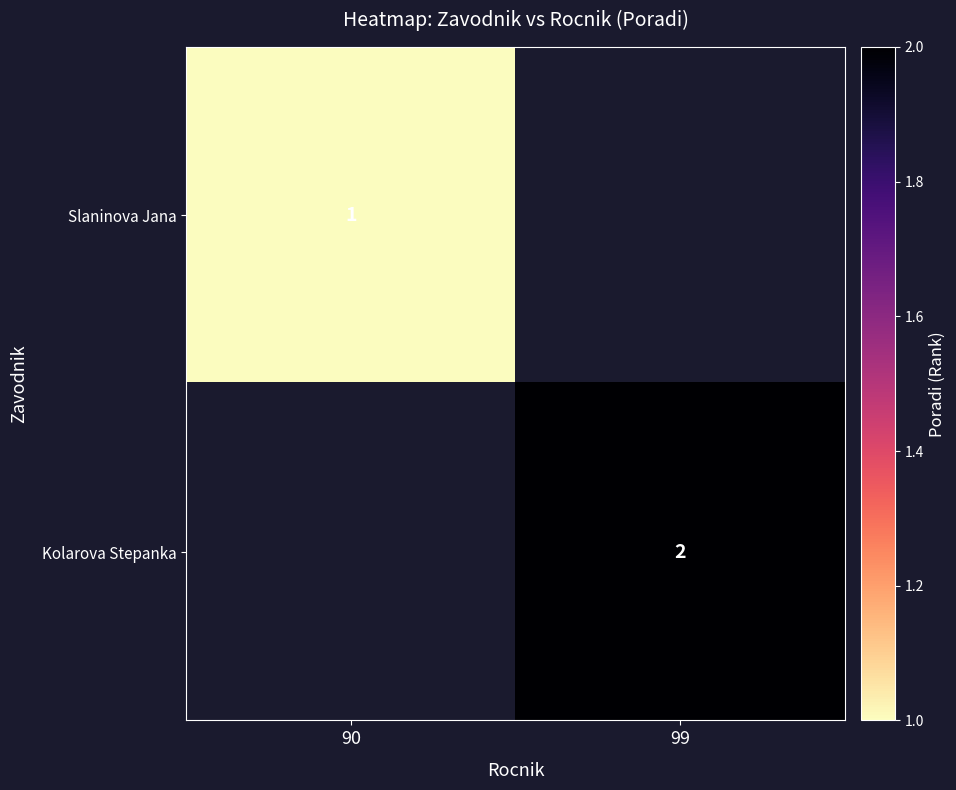

Is the value of Slaninova Jana at 90 greater than the value of Kolarova Stepanka at 99?

No